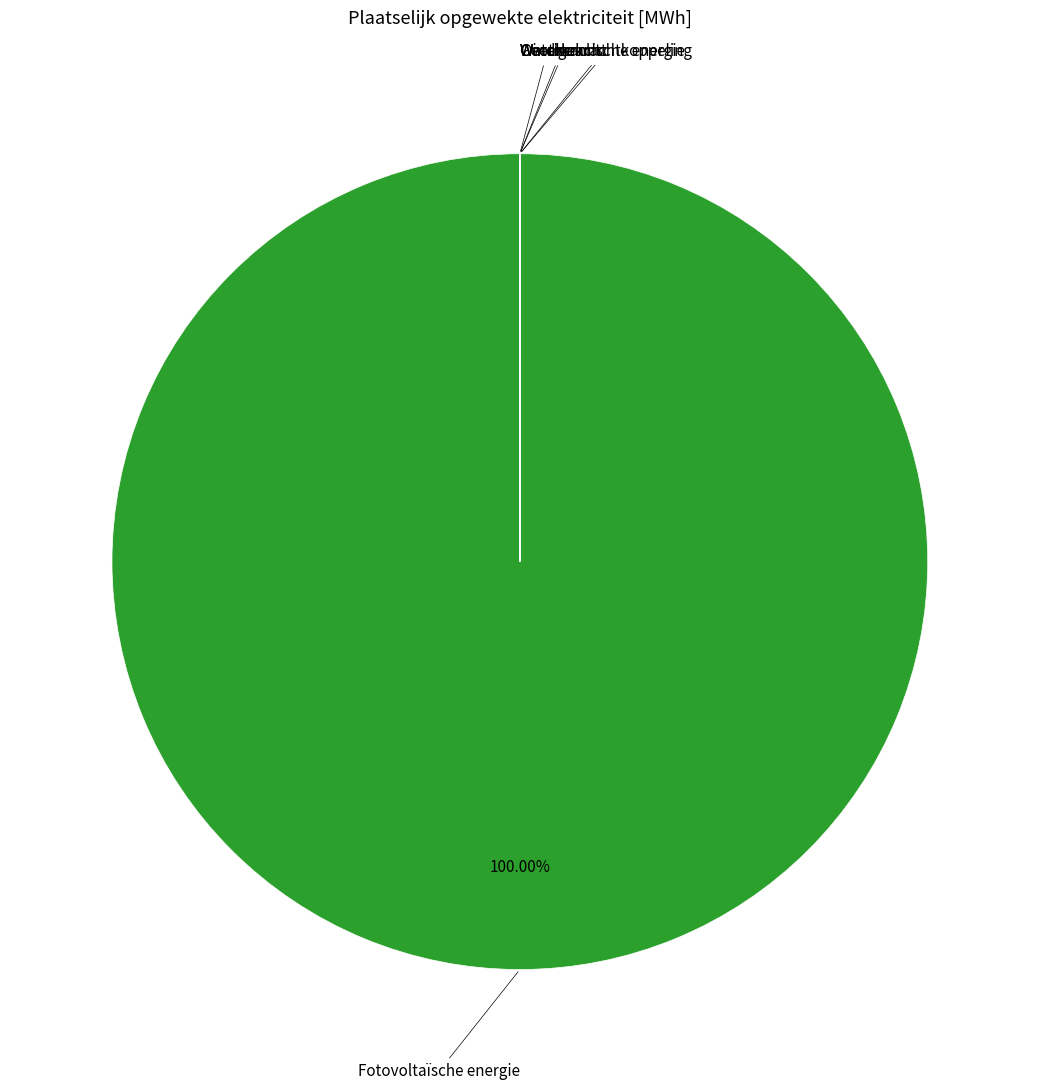

Is there a majority slice in this chart?

Yes